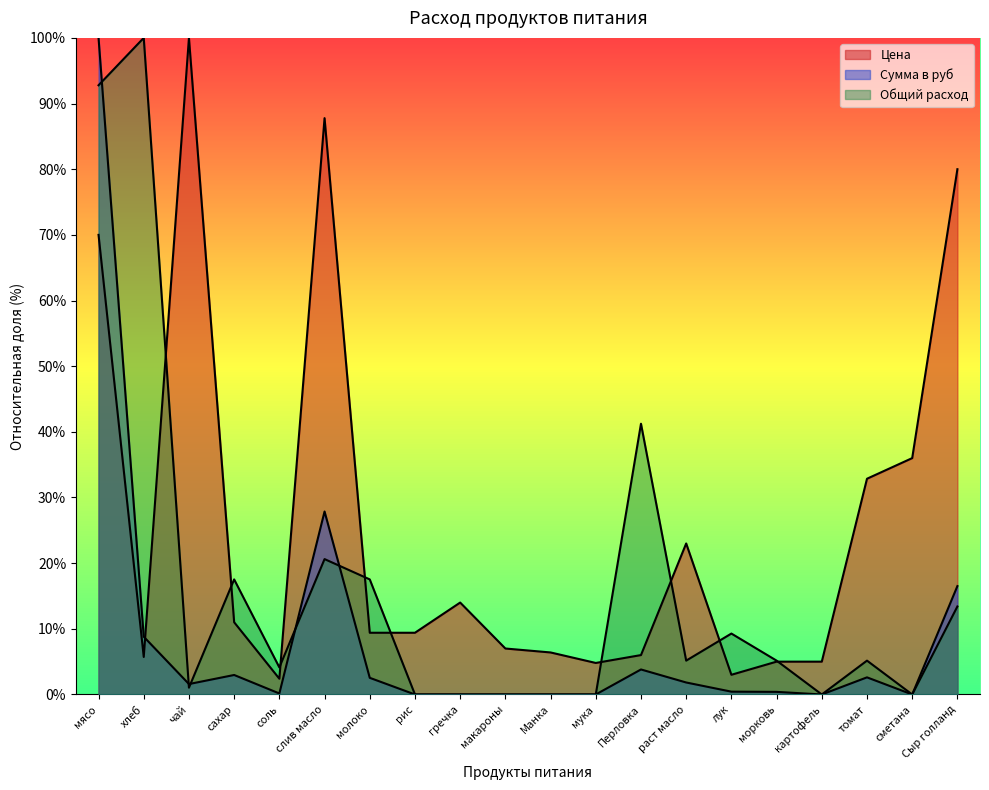

The value of Общий расход at лук is 9.3. True or false?

True